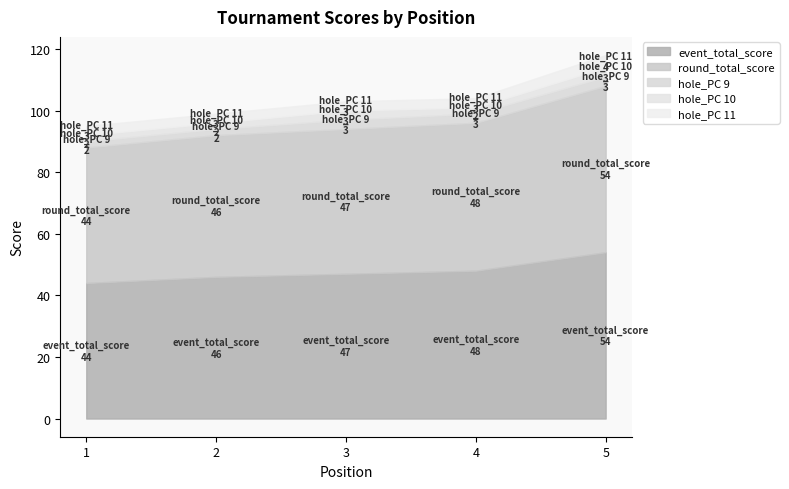

Reading left to right, what are all the values shown in this chart?

event_total_score: 44	46	47	48	54
round_total_score: 44	46	47	48	54
hole_PC 9: 2	2	3	3	3
hole_PC 10: 2	2	3	2	3
hole_PC 11: 3	3	3	3	4